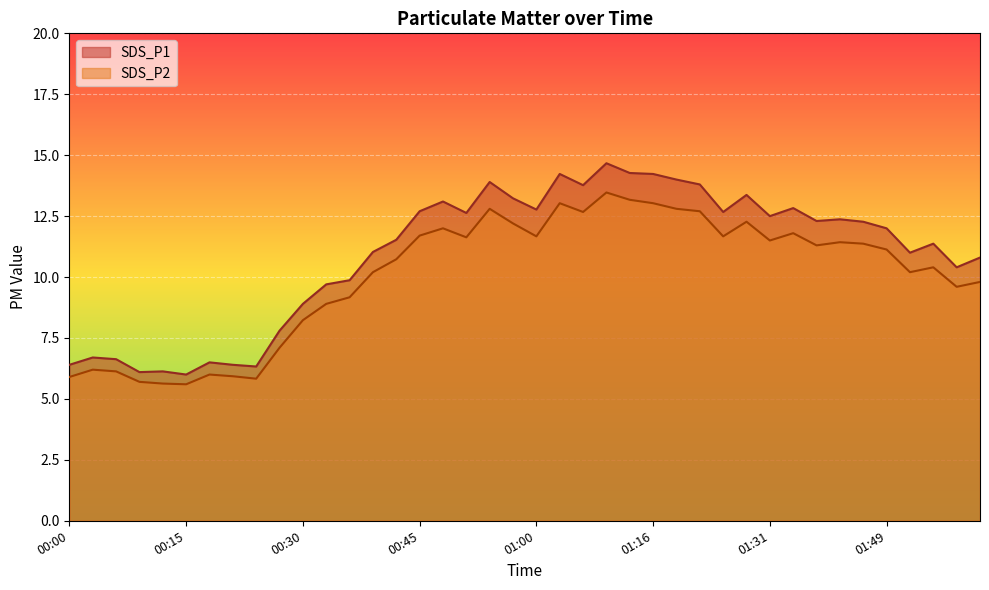

What position from the left is 01:49?

36